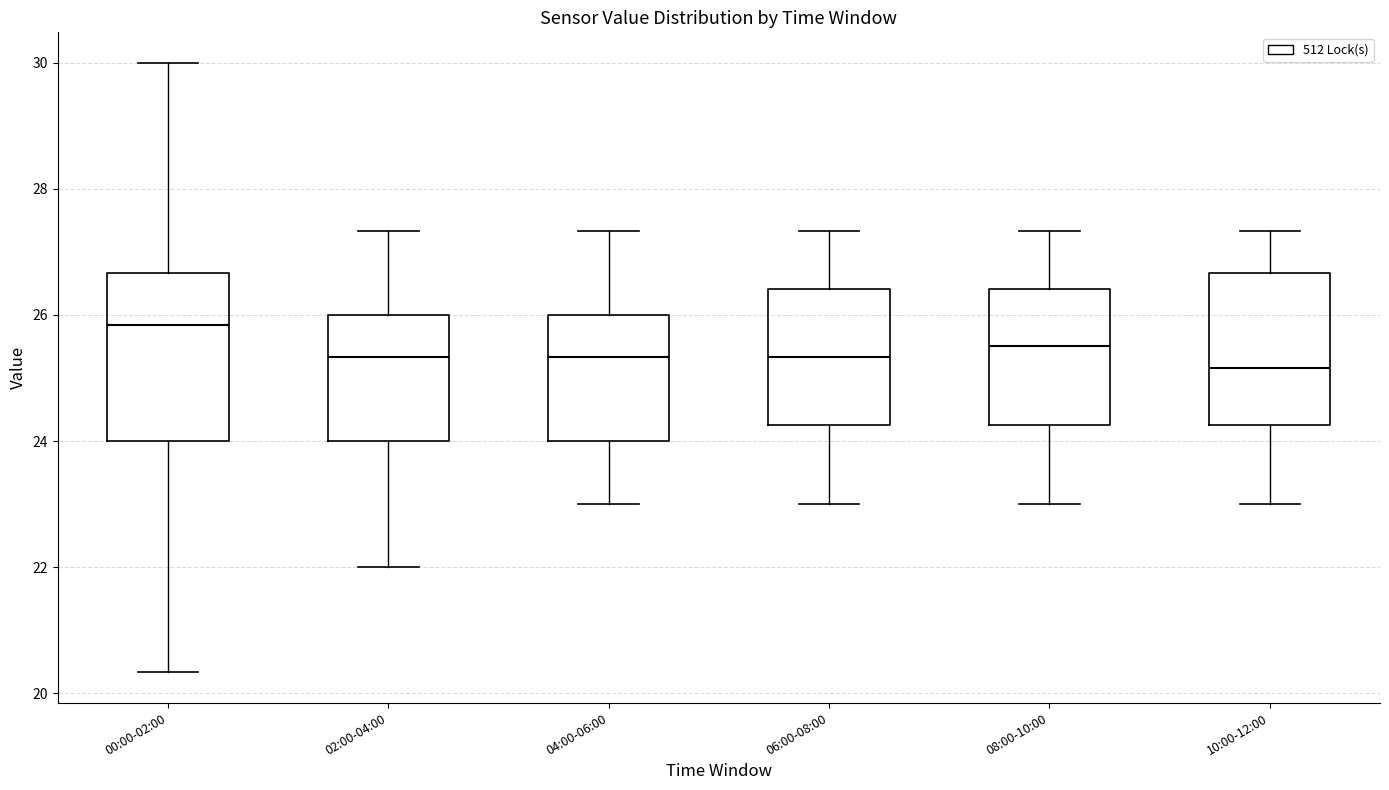

Reading left to right, read every box against the y-axis: the position of its median line, the range the box covers, and the ends of its whiskers. The values are not printed on the chart, so give them approximately, as read against the axis.

00:00-02:00: median 25.8, box 24.0 to 26.6, whiskers 20.4 to 30.0
02:00-04:00: median 25.4, box 24.0 to 26.0, whiskers 22.0 to 27.4
04:00-06:00: median 25.4, box 24.0 to 26.0, whiskers 23.0 to 27.4
06:00-08:00: median 25.4, box 24.2 to 26.4, whiskers 23.0 to 27.4
08:00-10:00: median 25.6, box 24.2 to 26.4, whiskers 23.0 to 27.4
10:00-12:00: median 25.2, box 24.2 to 26.6, whiskers 23.0 to 27.4